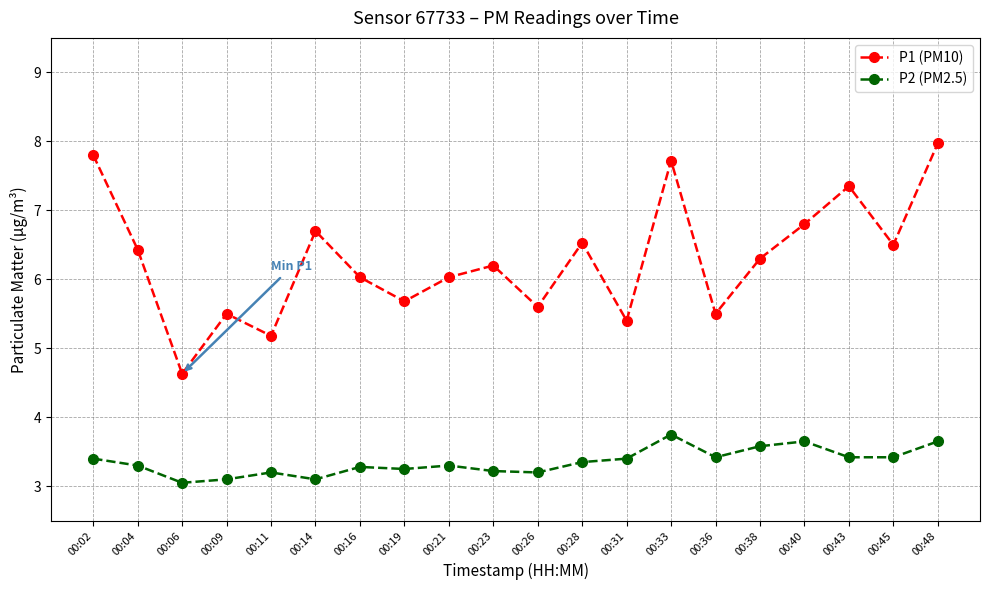

True or false: P2 (PM2.5) has a value of 3.4 at 00:28.

True